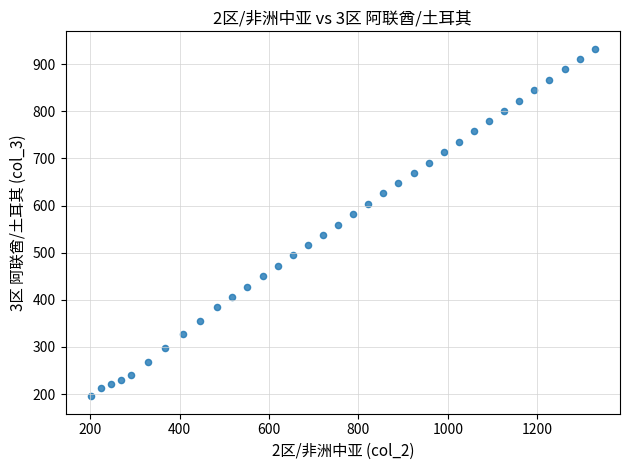

What is the range of Y values (max minus min)?

737.8